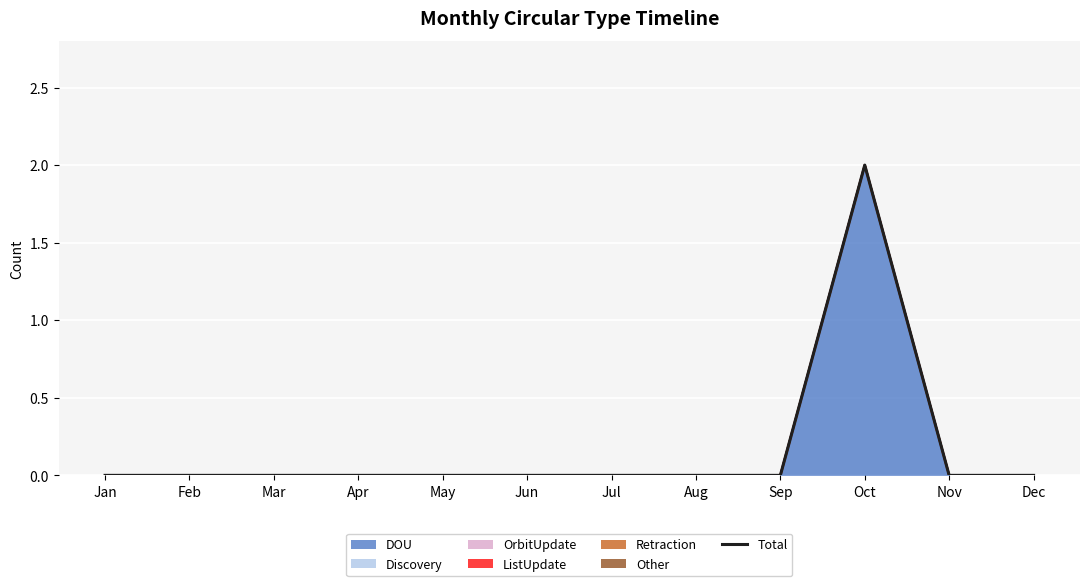

Is it true that the value at Apr is 1?

False